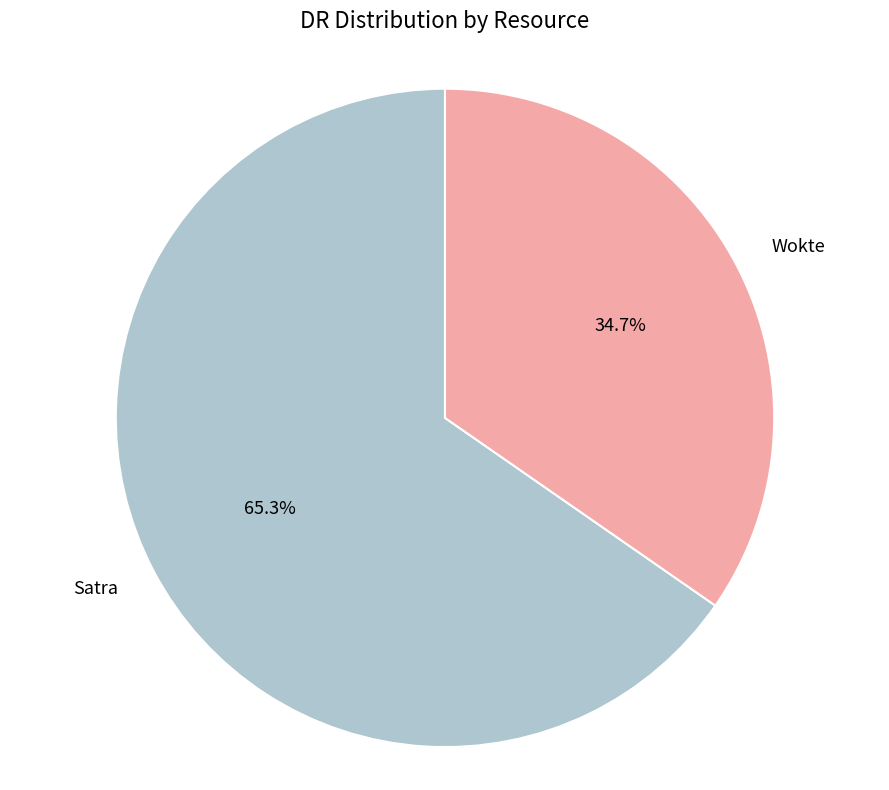

Do Wokte and Satra together represent more than half of the pie?

Yes